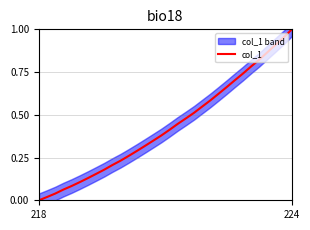

What is the greatest value displayed?

1.0